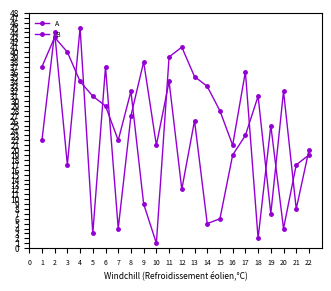

How many data points does each series have?

22